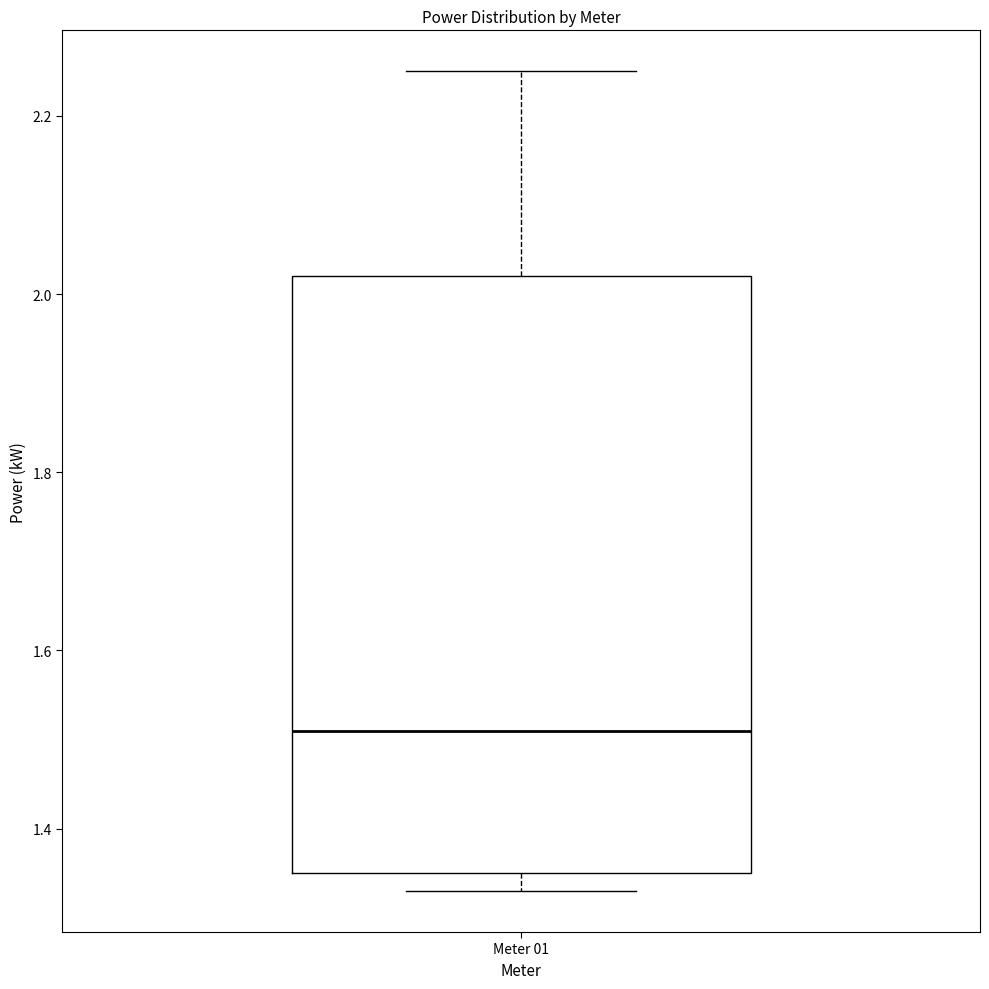

Where is the upper edge of the box for Meter 01 on the y-axis? The values are not printed on the chart, so give them approximately, as read against the axis.

2.02